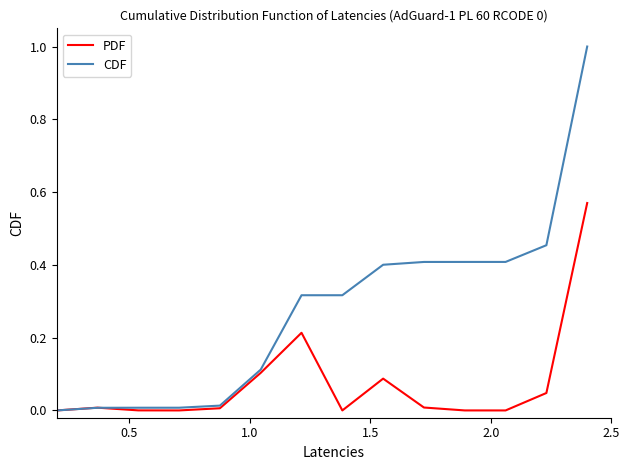

Rank the series by their maximum value, from lowest to highest.

PDF, CDF